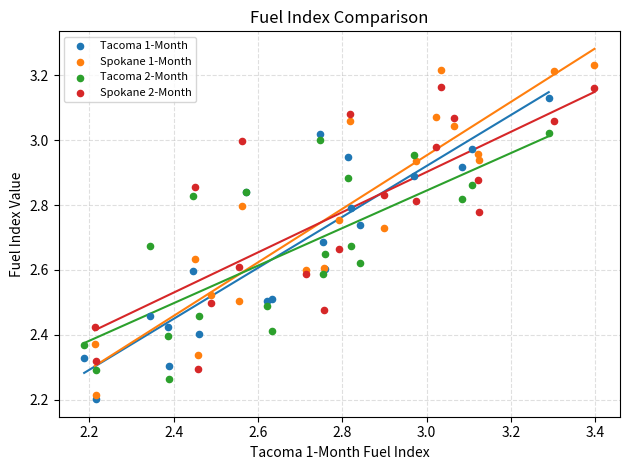

Which series has the widest spread of Y values?

Spokane 1-Month